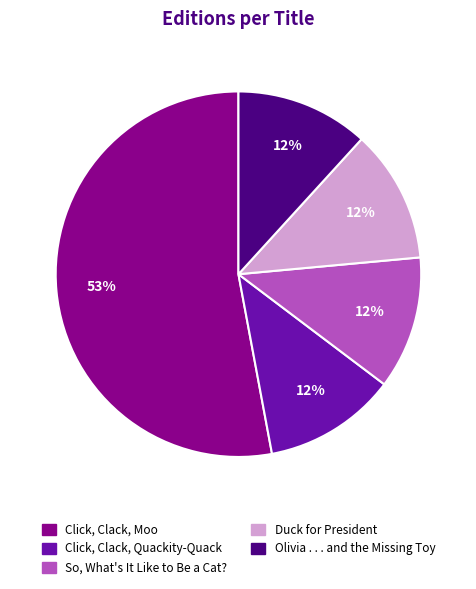

To the nearest percent, what is the average slice percentage?

20%